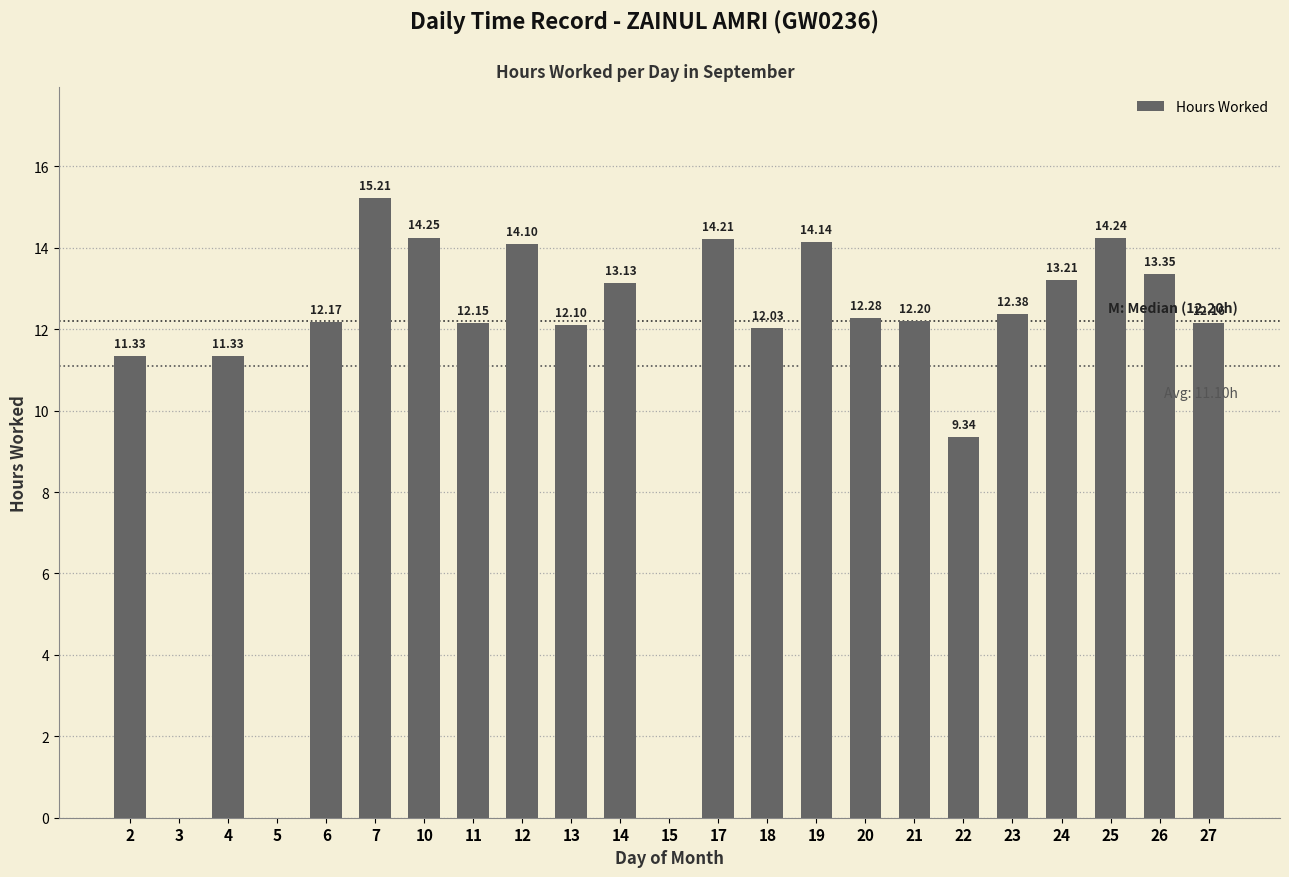

How many values exceed 12?

17